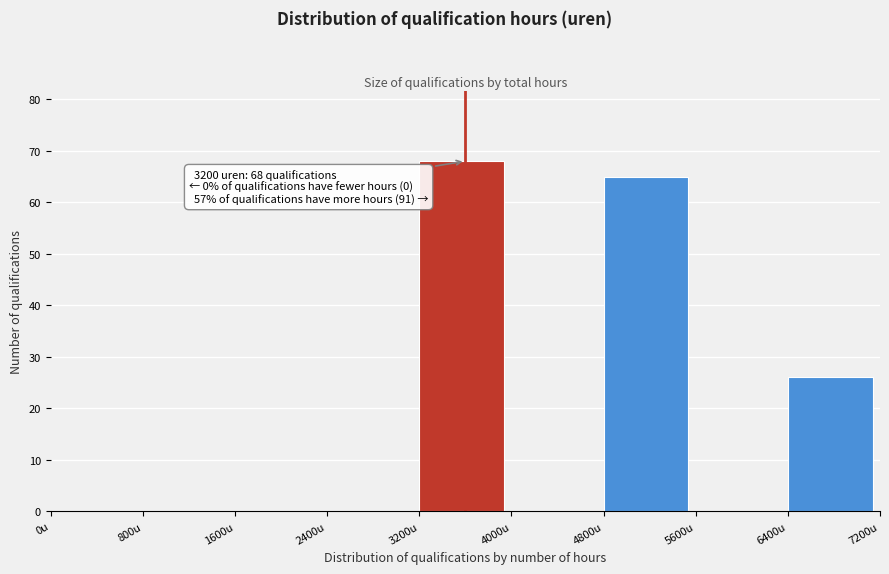

Over which range of the x-axis is the bar tallest?

3200 to 4000